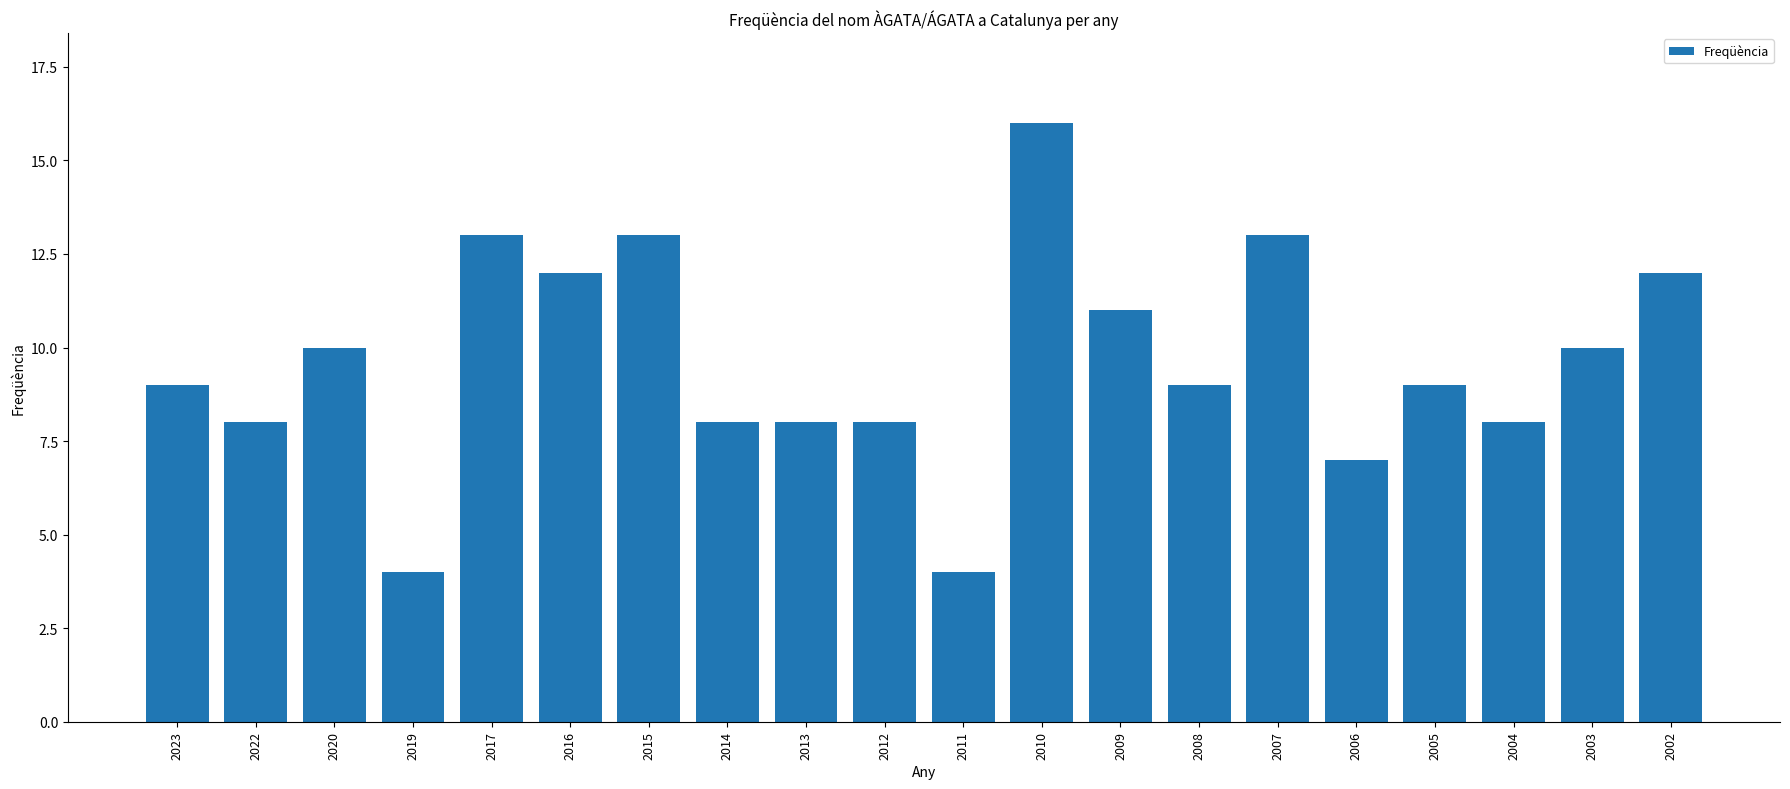

How many bars are there in total?

20